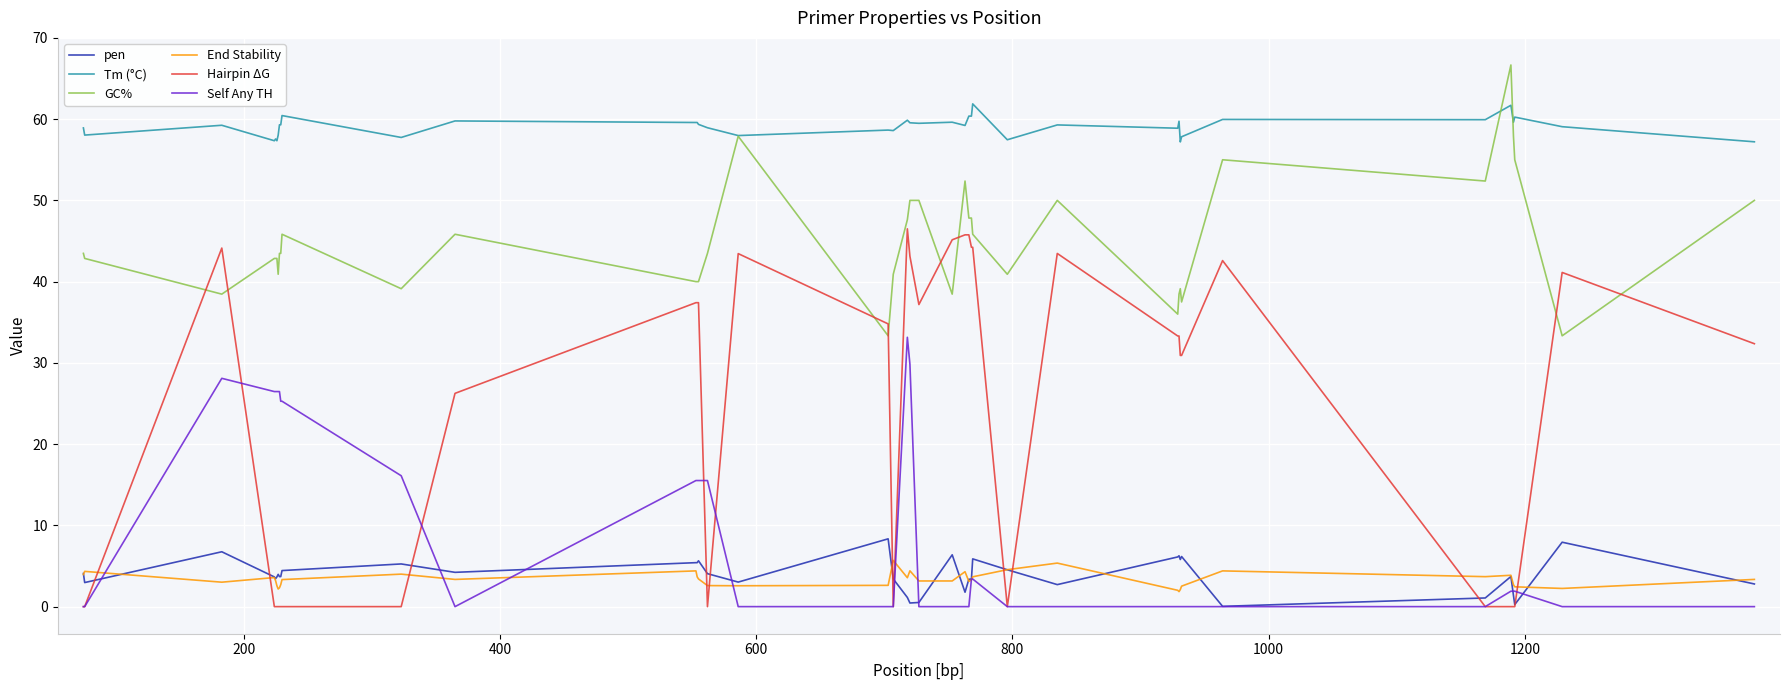

What is the difference between the maximum and second lowest values in the GC% series?

33.3